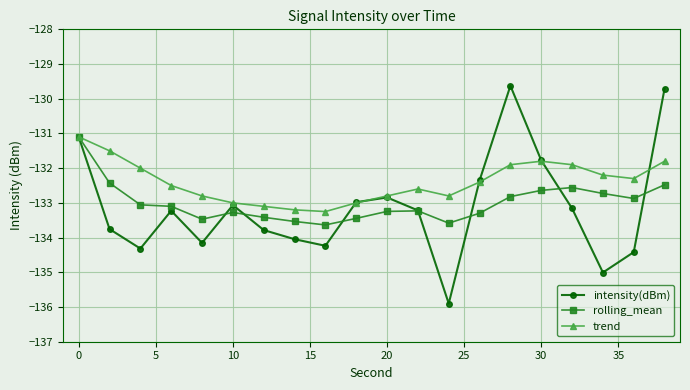

What is the minimum value shown in the chart?

-135.9